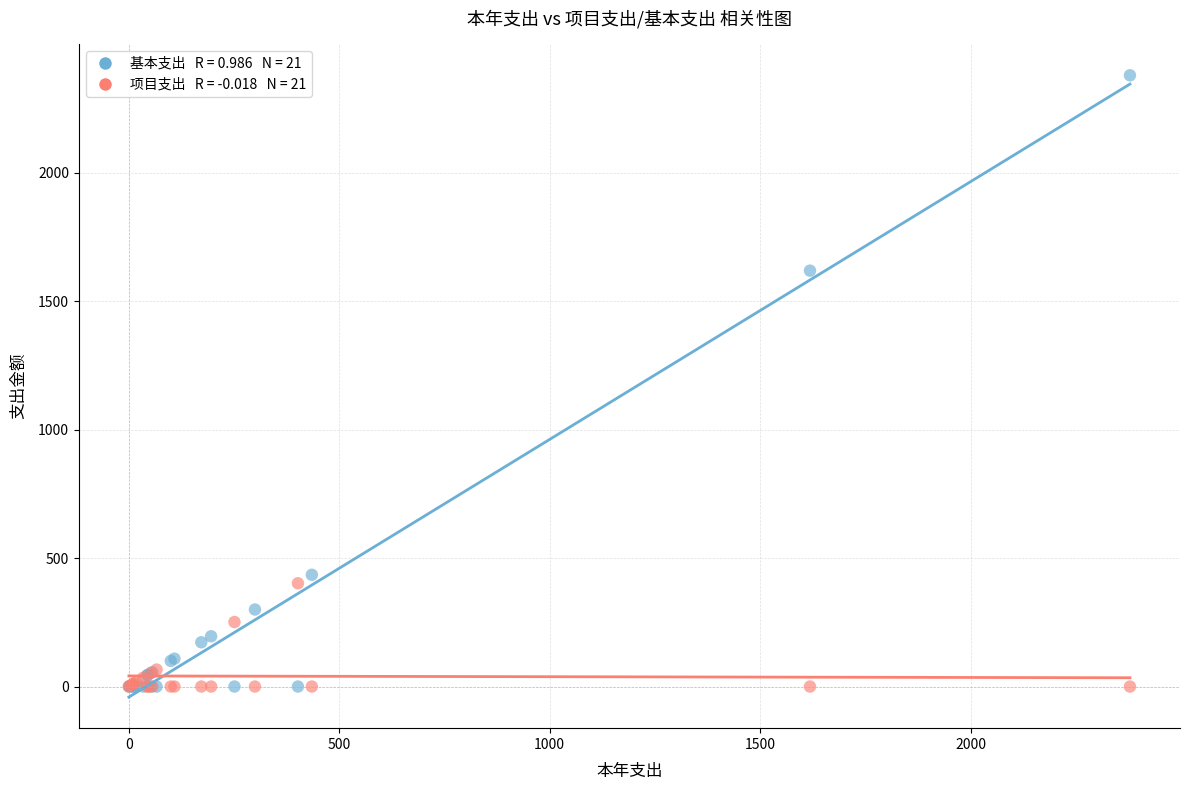

Across all series, what Y value is closest to 1189?

1618.4